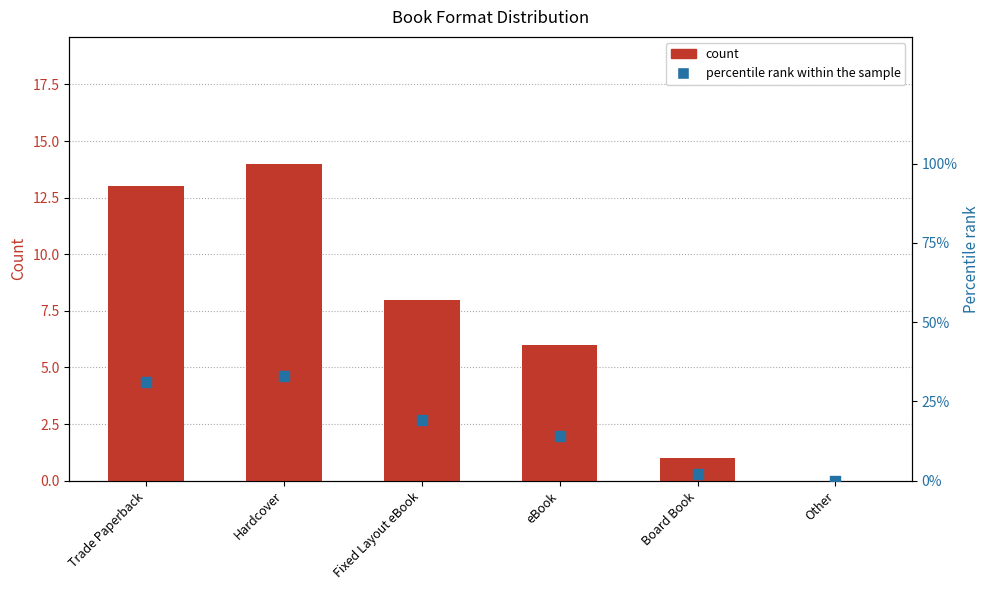

At which category is the sum across all series the highest?

Hardcover